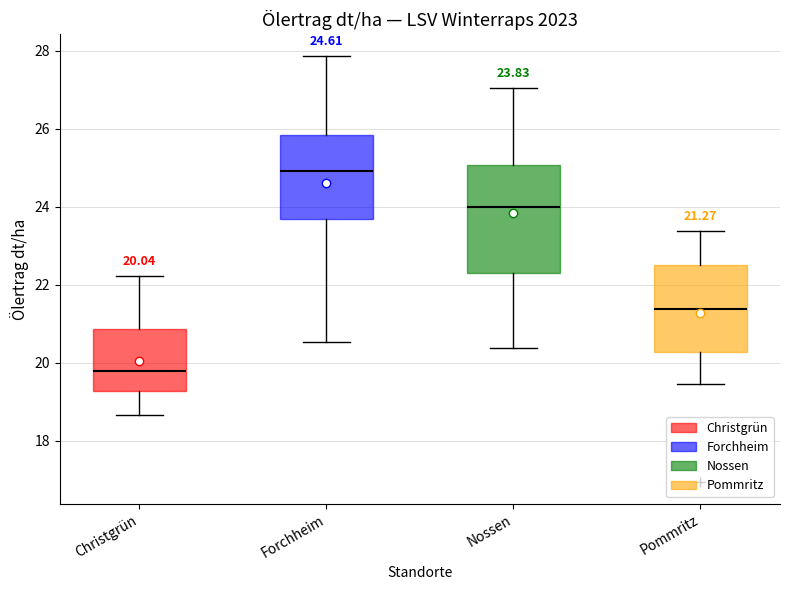

Comparing the boxes themselves (not the whiskers), which one is the tallest?

Nossen